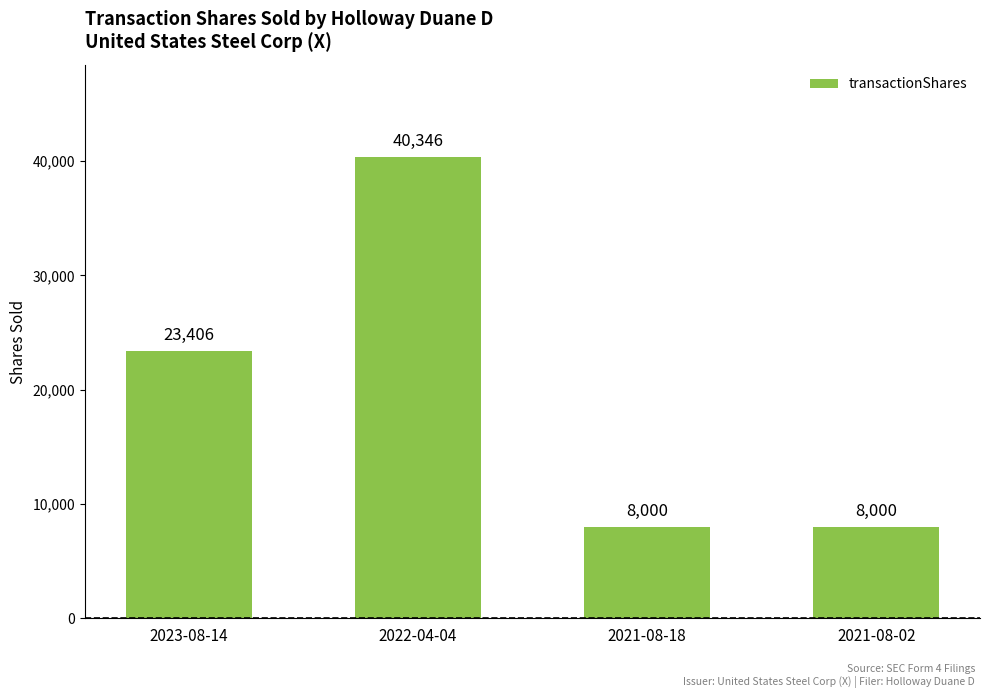

Which category has the highest value across all series?

2022-04-04